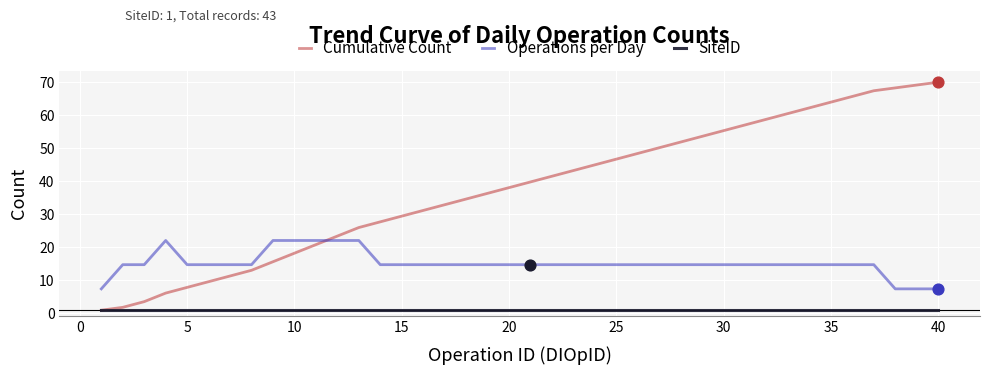

Which series has the largest range (max minus min)?

Cumulative Count